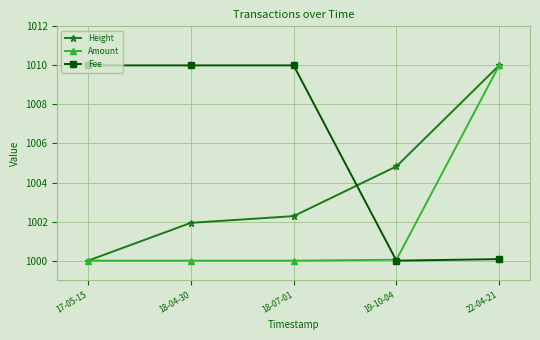

Between 17-05-15 and 18-07-01, which series saw the biggest shift?

Height